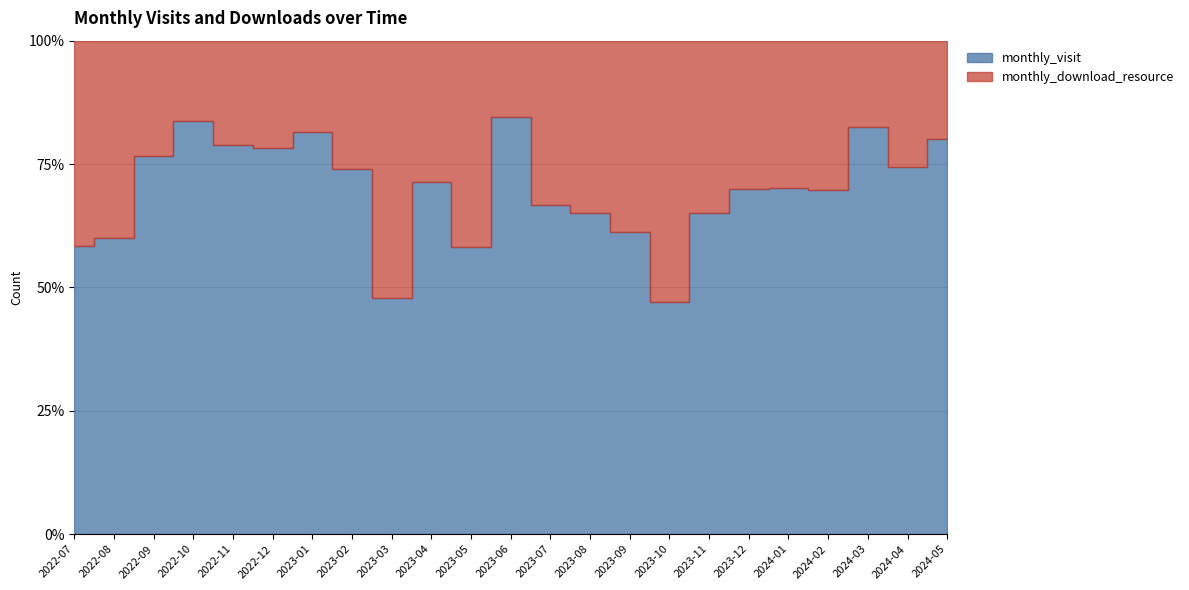

Where is monthly_visit nearest to the value 32?

2023-07